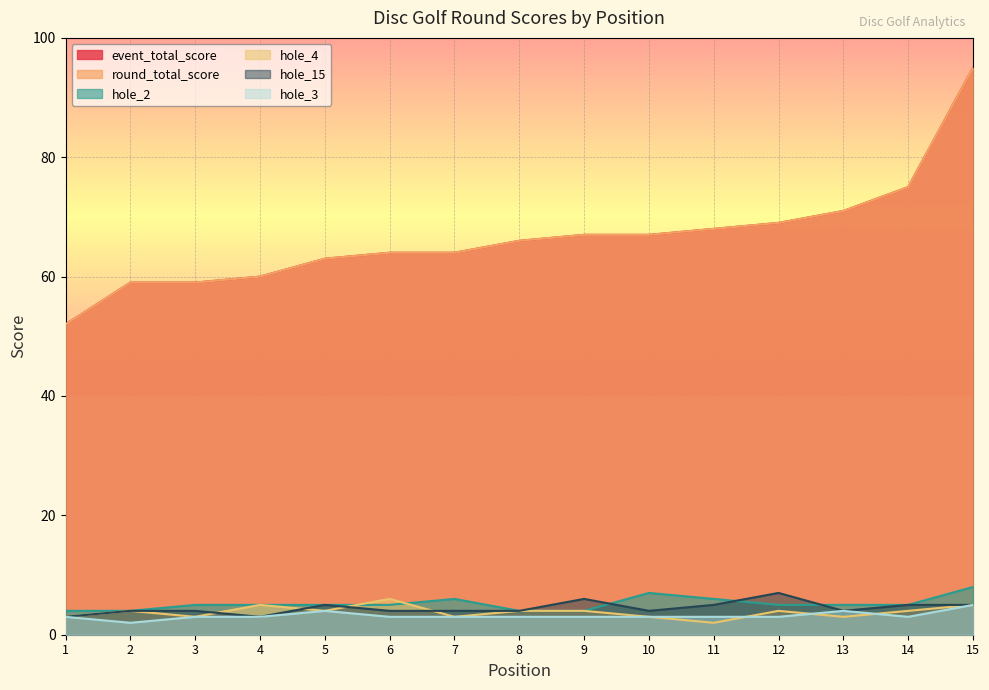

What is the minimum value for hole_2?

4